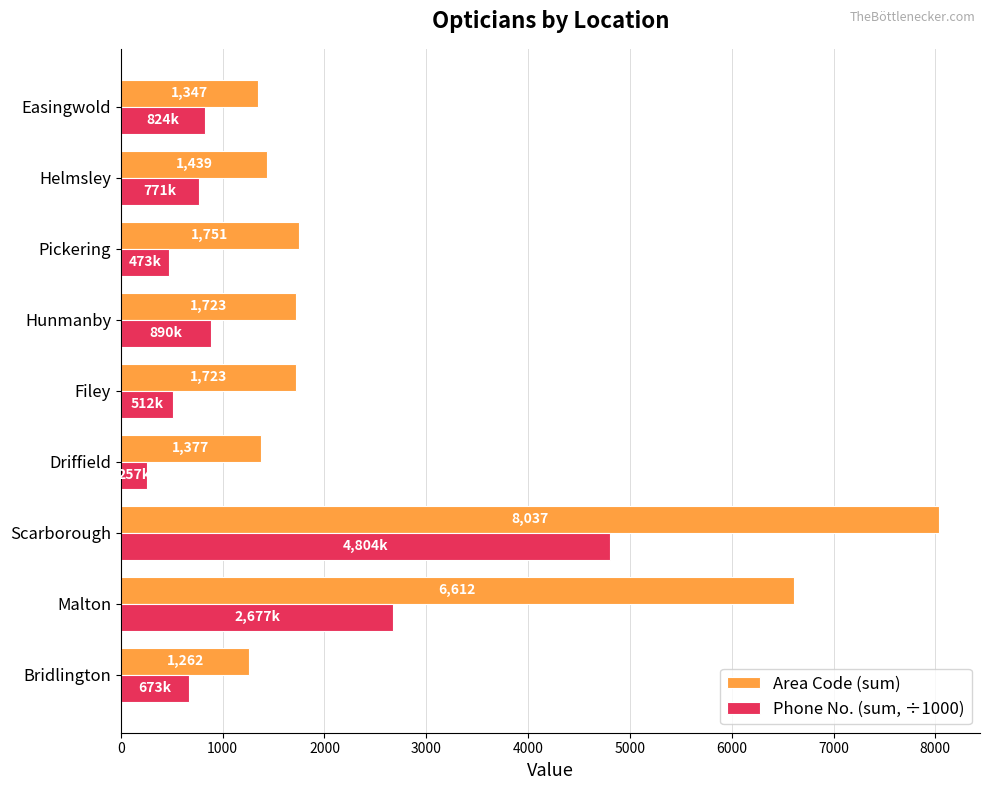

Rank the categories by Phone No. (sum, ÷1000) value from lowest to highest.

Driffield, Pickering, Filey, Bridlington, Helmsley, Easingwold, Hunmanby, Malton, Scarborough